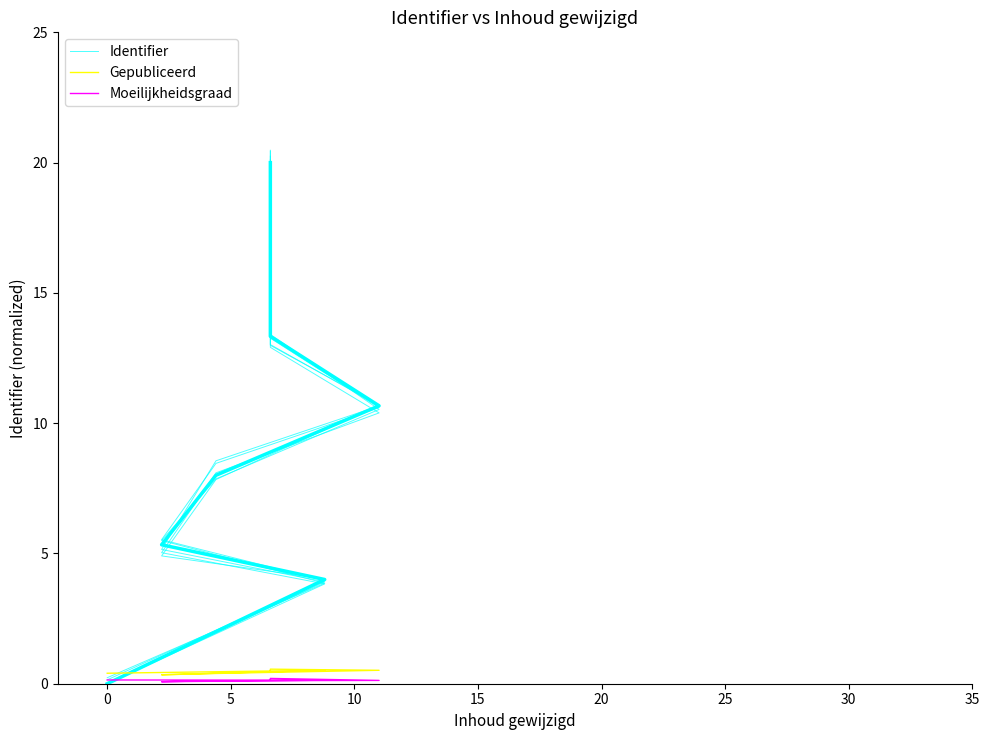

What is the difference between the highest and lowest values at 15?

8.3